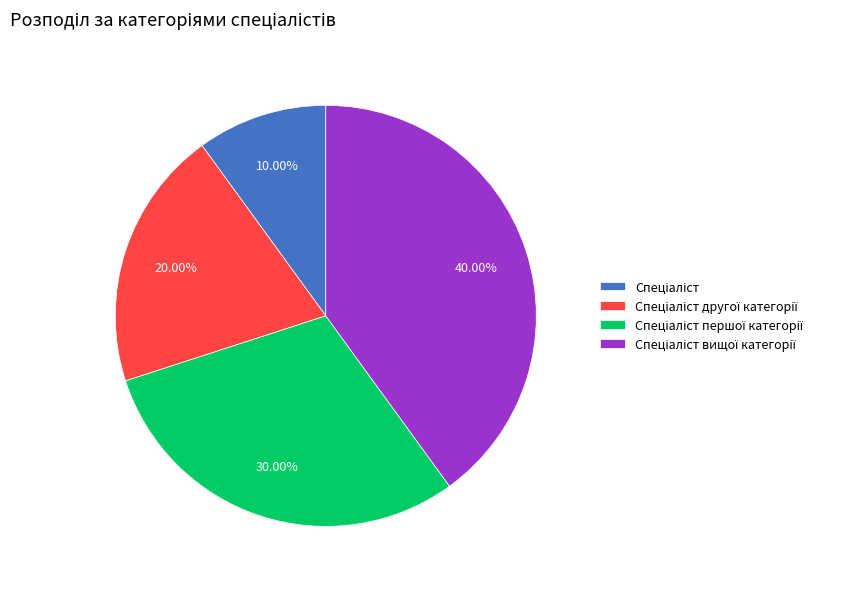

Is there any slice that represents more than half of the pie?

No